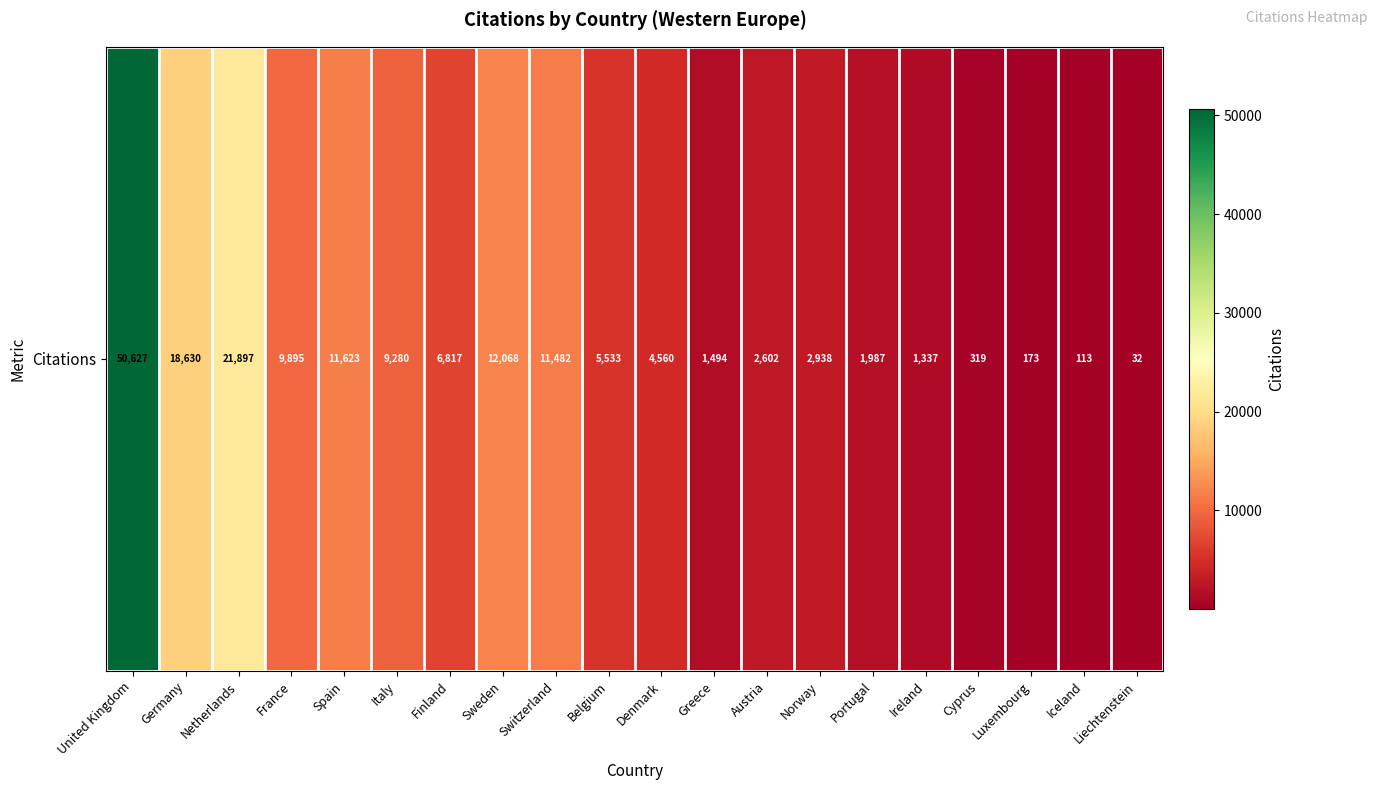

What is the greatest value displayed?

50627